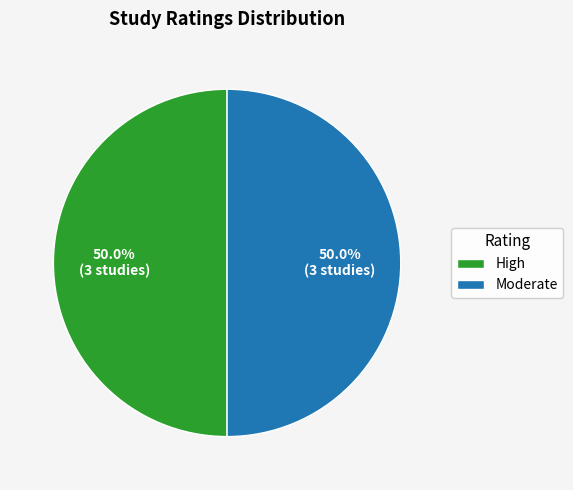

Combined, what portion of the pie is Moderate and High?

100.0%